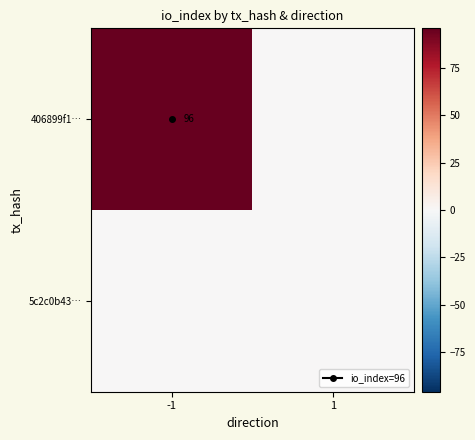

What is the average value of the 406899f1… series?

48